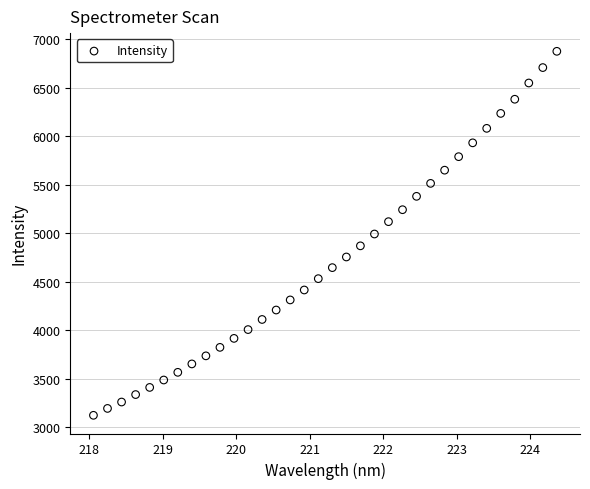

What is the range of Y values (max minus min)?

3750.0